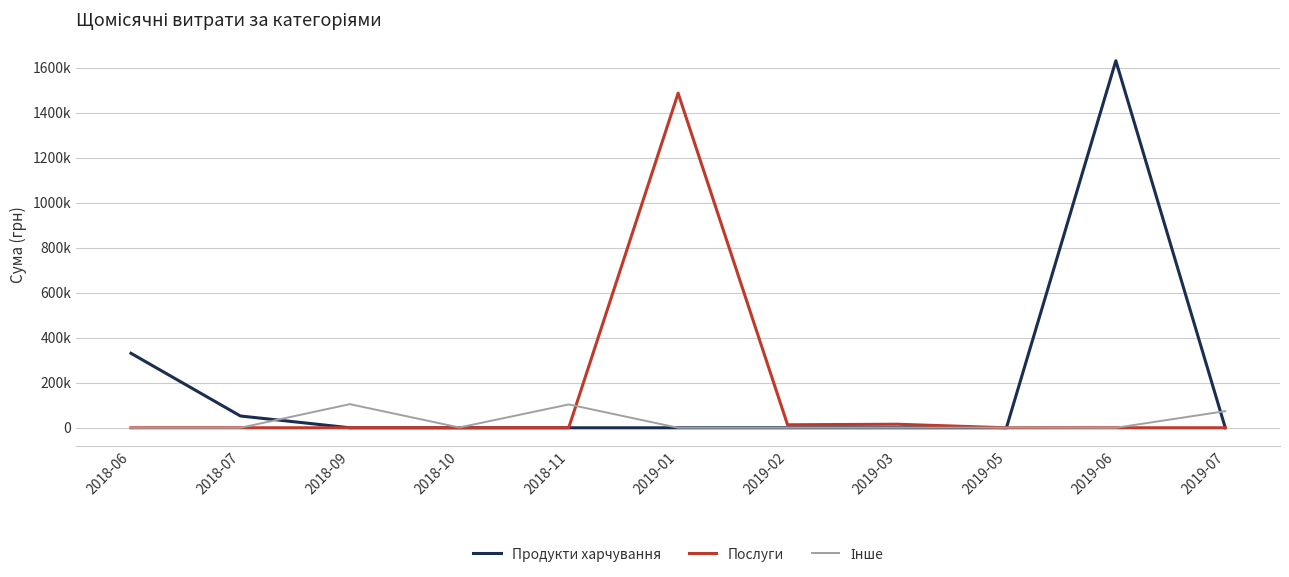

Does the chart have visible grid lines?

Yes